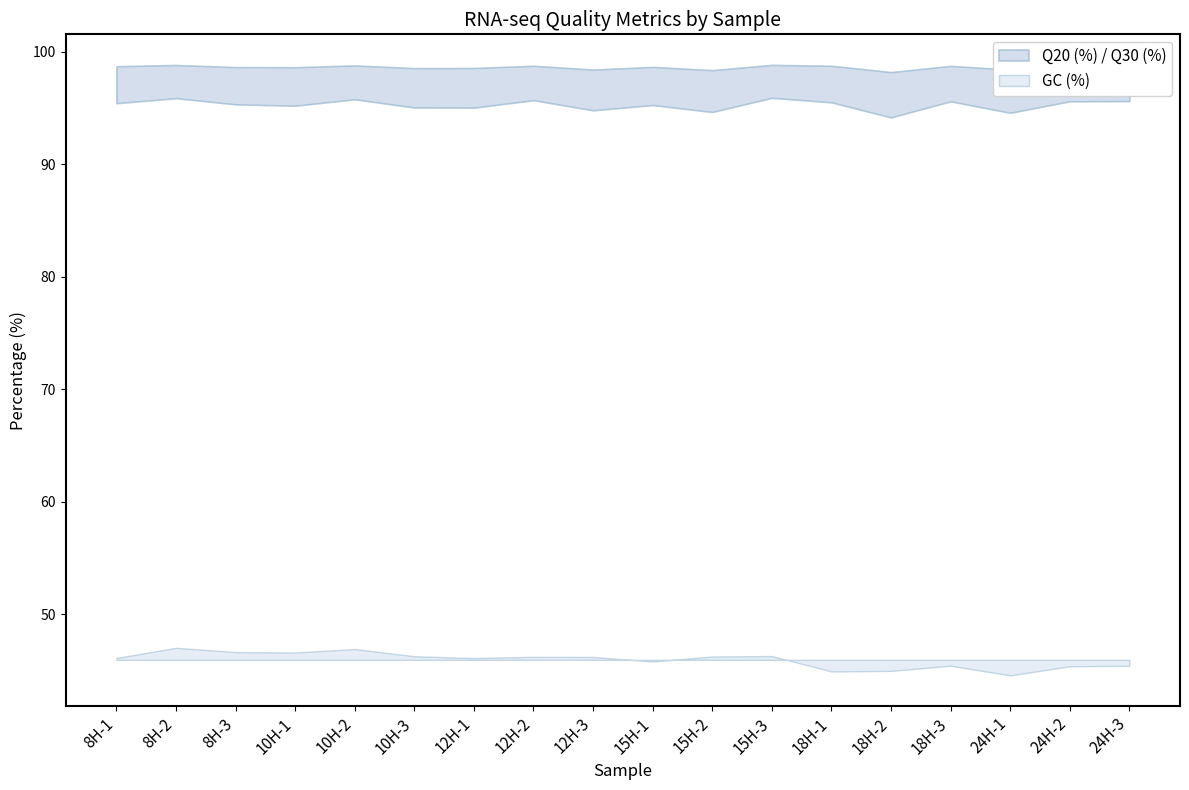

Which series has the largest total across all categories?

Q20 (%)